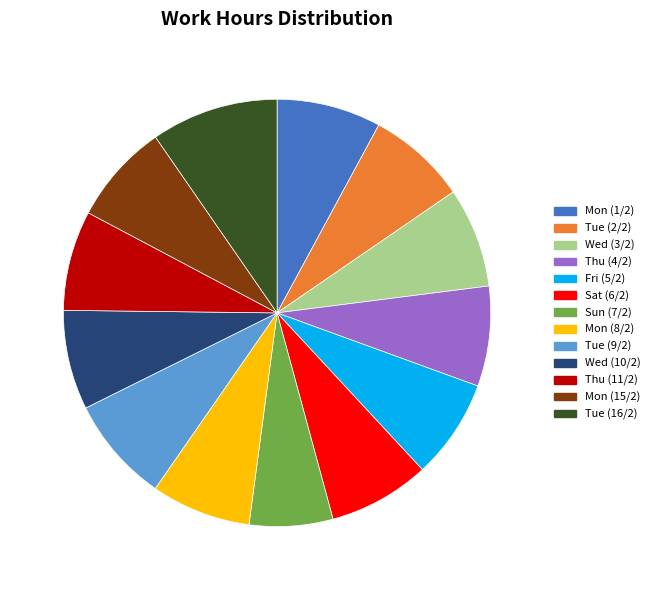

Is the sum of Wed (10/2) and Fri (5/2) greater than half?

No